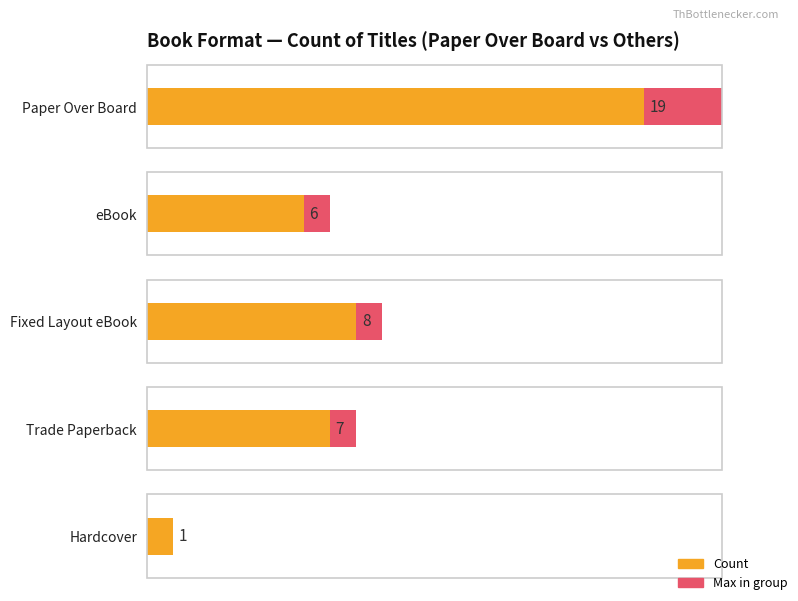

What is the ratio of the value at Paper Over Board to the value at Trade Paperback?

2.7